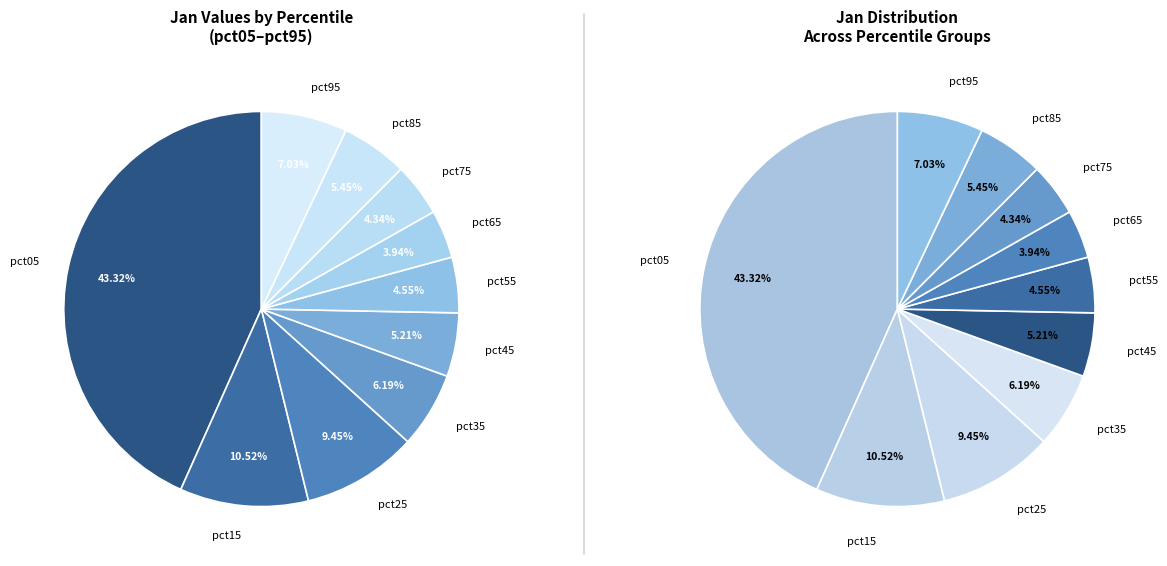

To the nearest percent, what is the combined percentage of pct95 and pct75?

11%